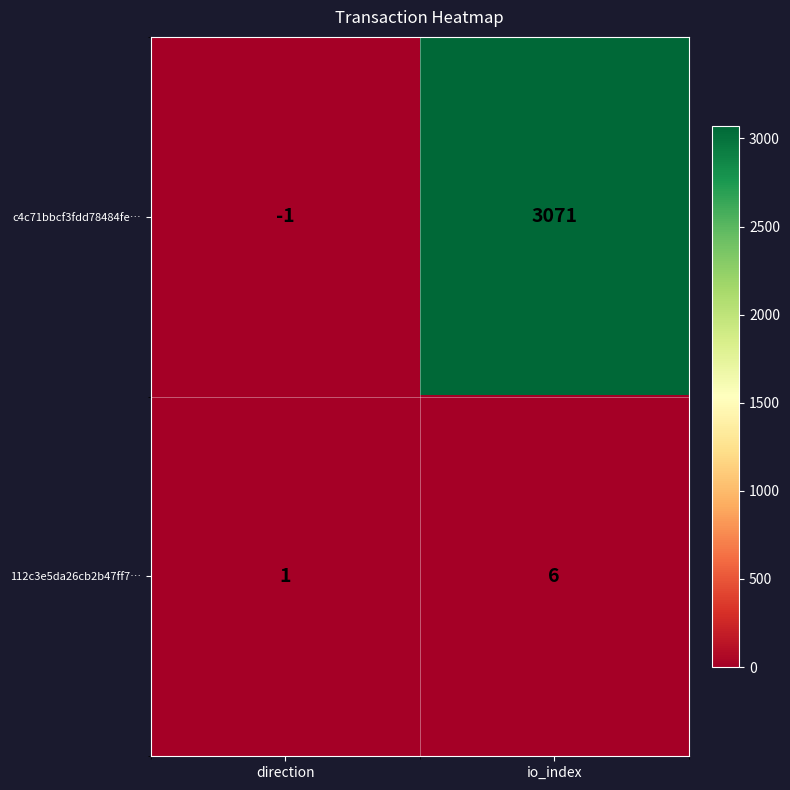

Where is 112c3e5da26cb2b47ff7… nearest to the value 3?

direction